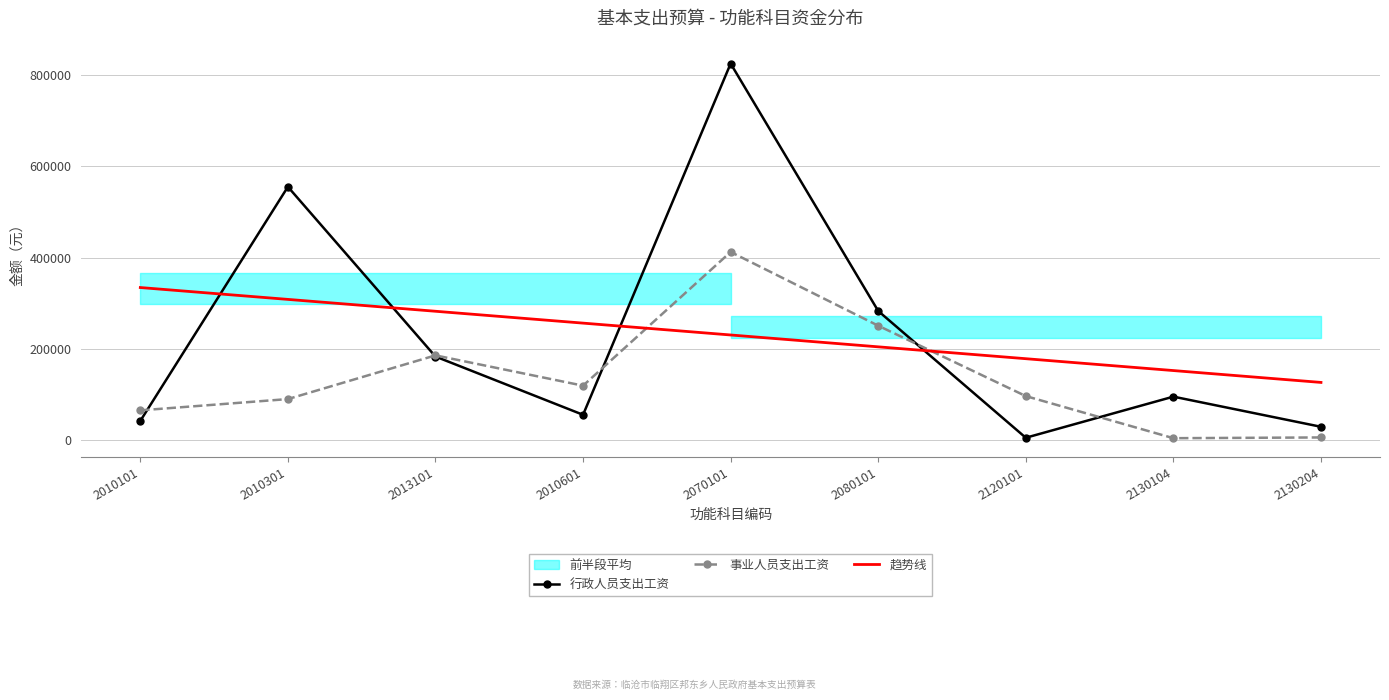

Reading left to right, transcribe all the data shown in this chart.

行政人员支出工资: 42852.0	555396.0	183780.0	56268.0	825204.0	283476.0	6000.0	96000.0	30000.0
事业人员支出工资: 65964.0	90672.0	186348.0	120012.0	412740.0	251280.0	97200.0	5040.0	6660.0
趋势线: 334860.5	308894.7	282928.9	256963.1	230997.3	205031.5	179065.7	153099.9	127134.1